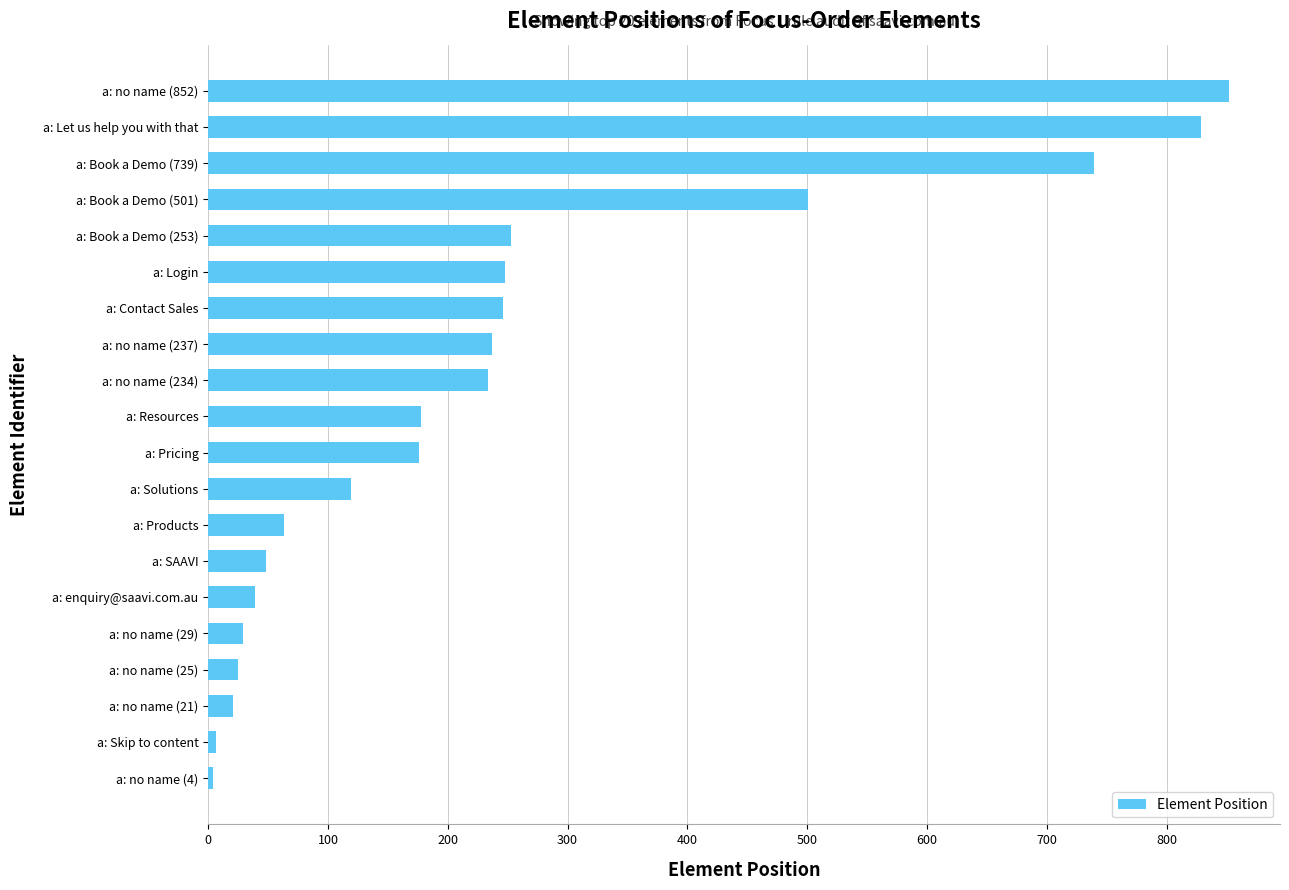

Between a: no name (21) and a: no name (852), which is larger?

a: no name (852)